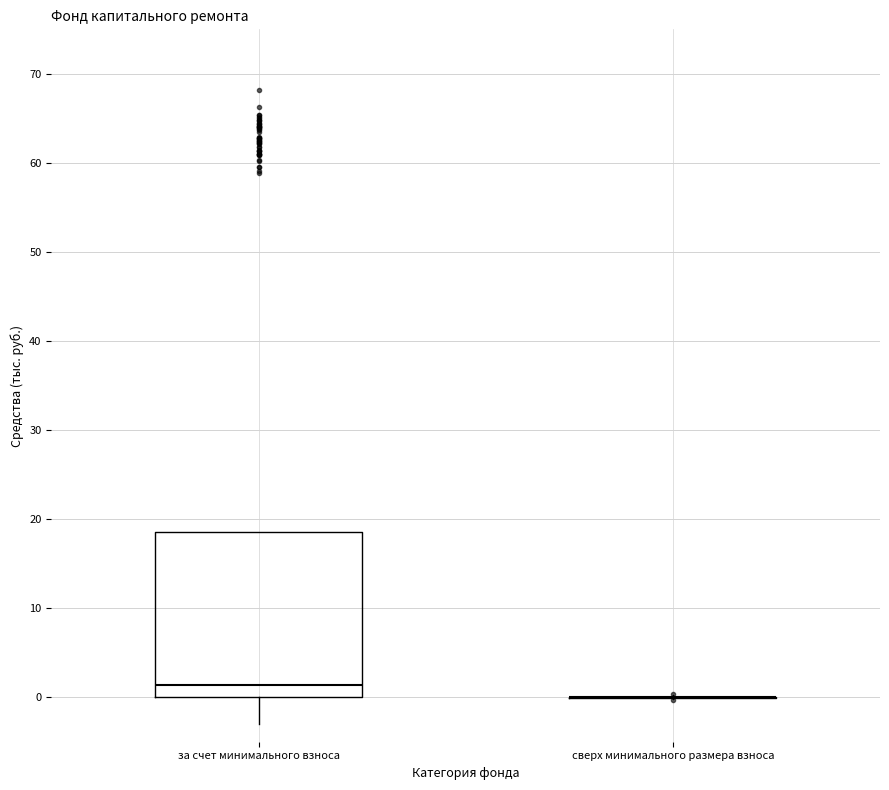

Where does the median line of the box for за счет минимального взноса sit on the y-axis? The values are not printed on the chart, so give them approximately, as read against the axis.

1